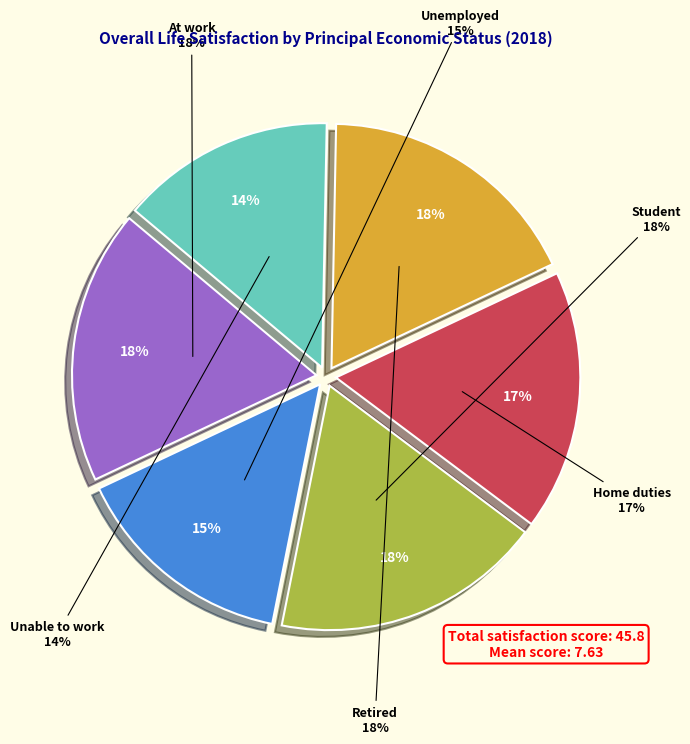

To the nearest percent, what is the combined percentage of Unemployed and At work?

33%